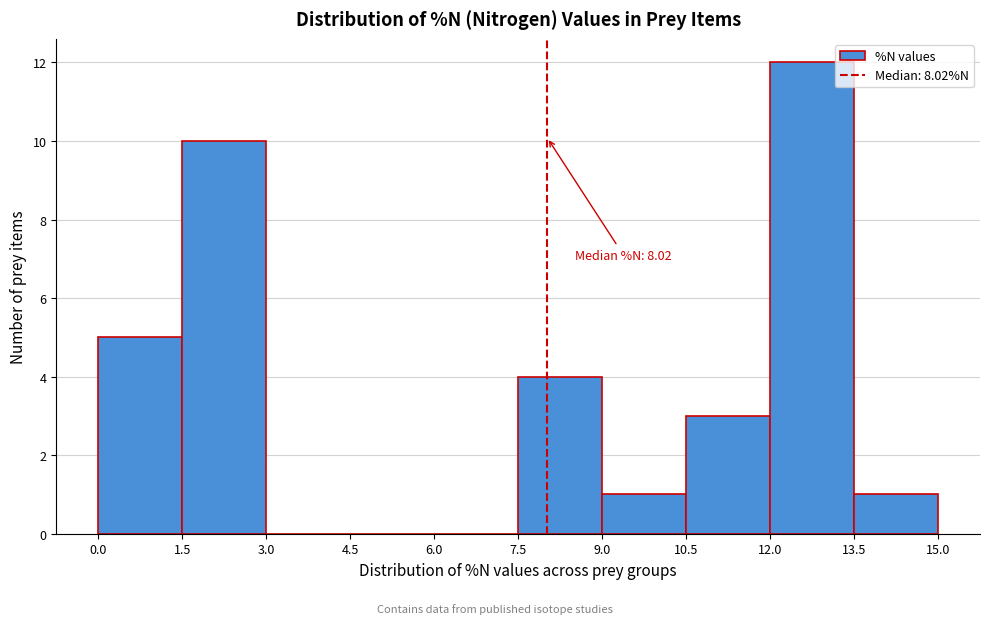

Over which range of the x-axis is the bar tallest?

12.0 to 13.5